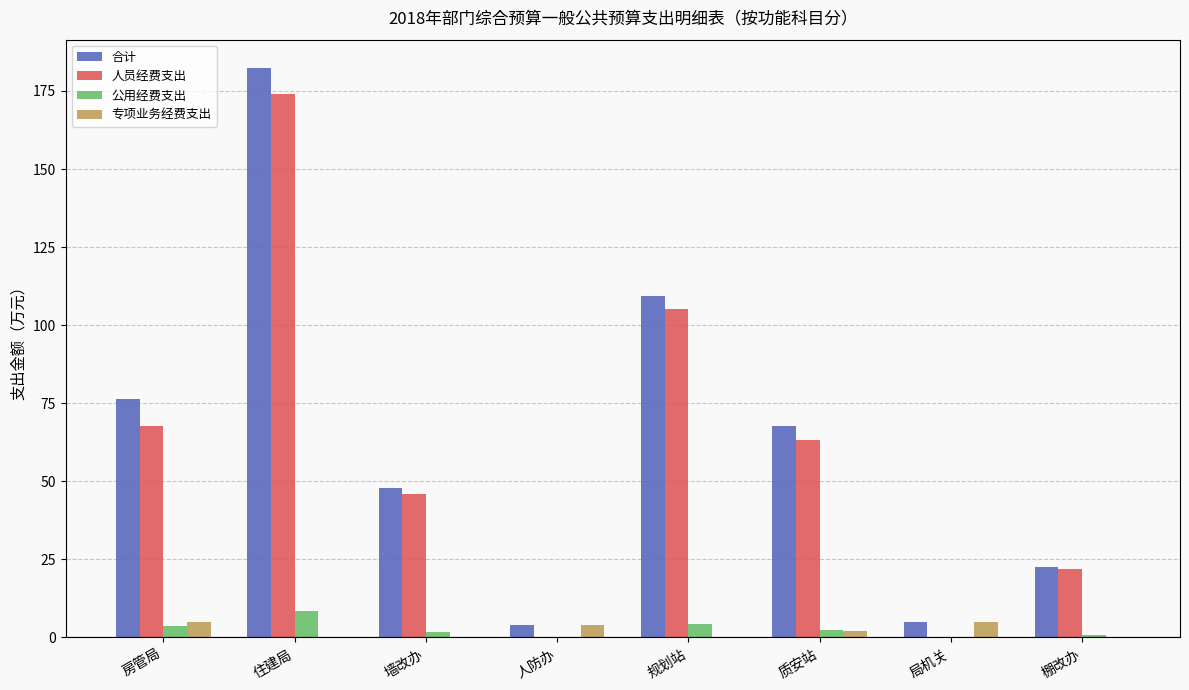

Is the value of 合计 at 棚改办 greater than the value of 专项业务经费支出 at 人防办?

Yes